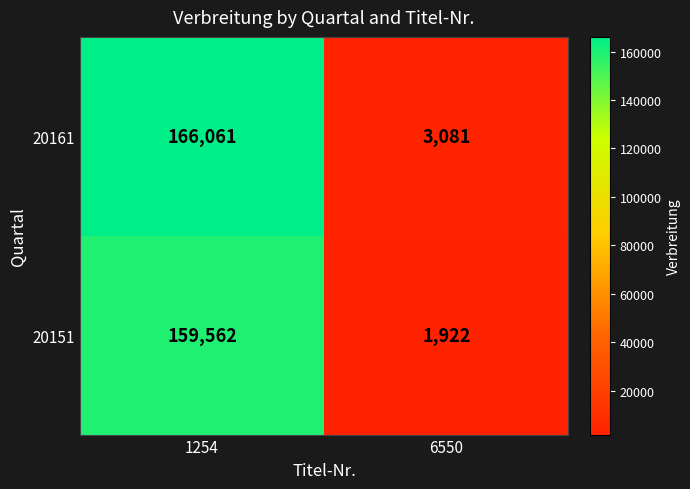

What is the difference between the maximum and minimum values in the 20151 series?

157640